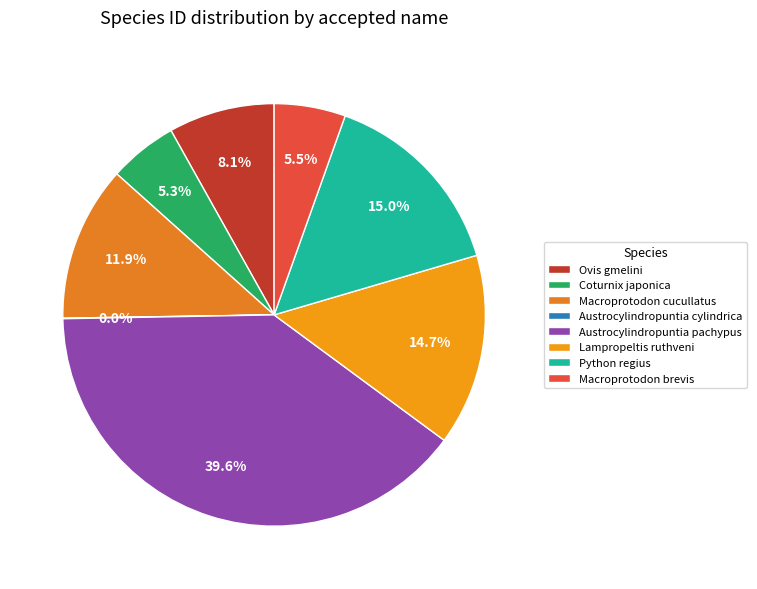

Between Lampropeltis ruthveni and Coturnix japonica, which is larger?

Lampropeltis ruthveni